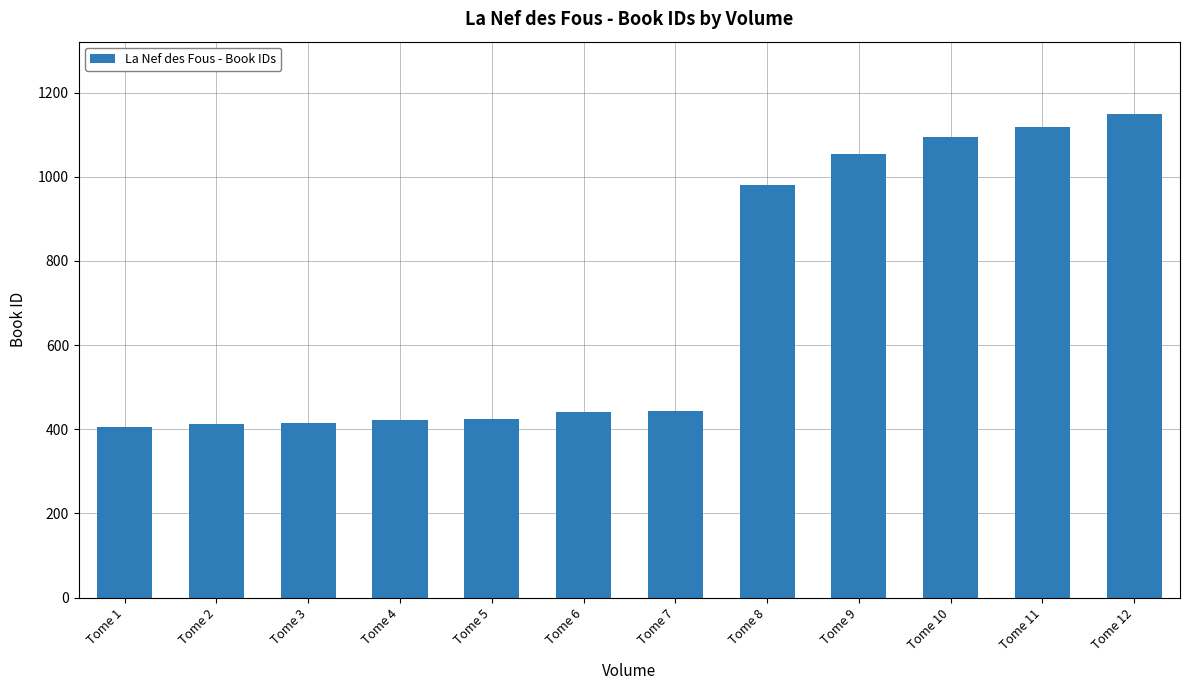

What is the maximum value shown in the chart?

1149